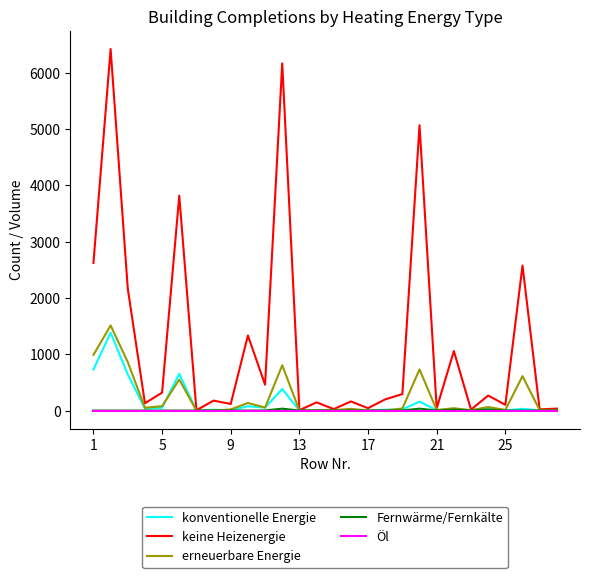

Which series has the largest total across all categories?

keine Heizenergie